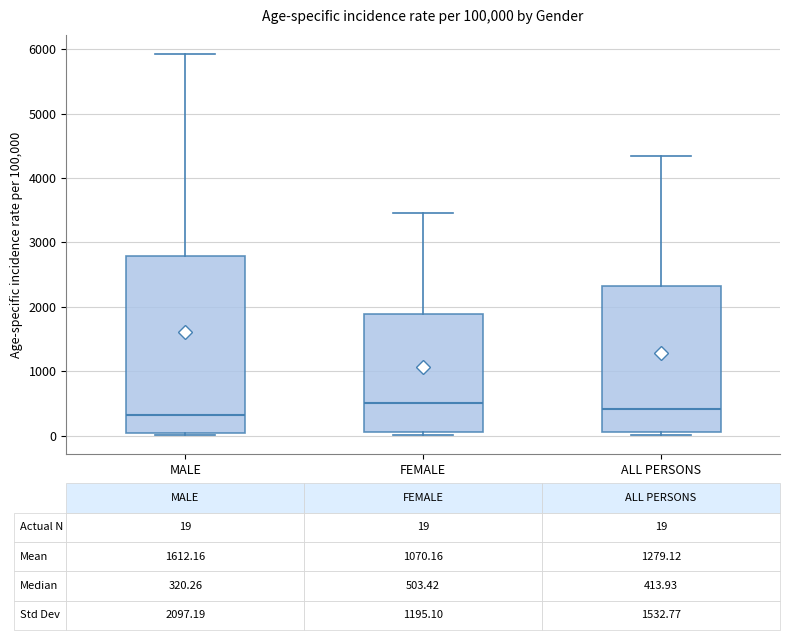

Which box is the tallest, from its lower edge to its upper edge?

MALE